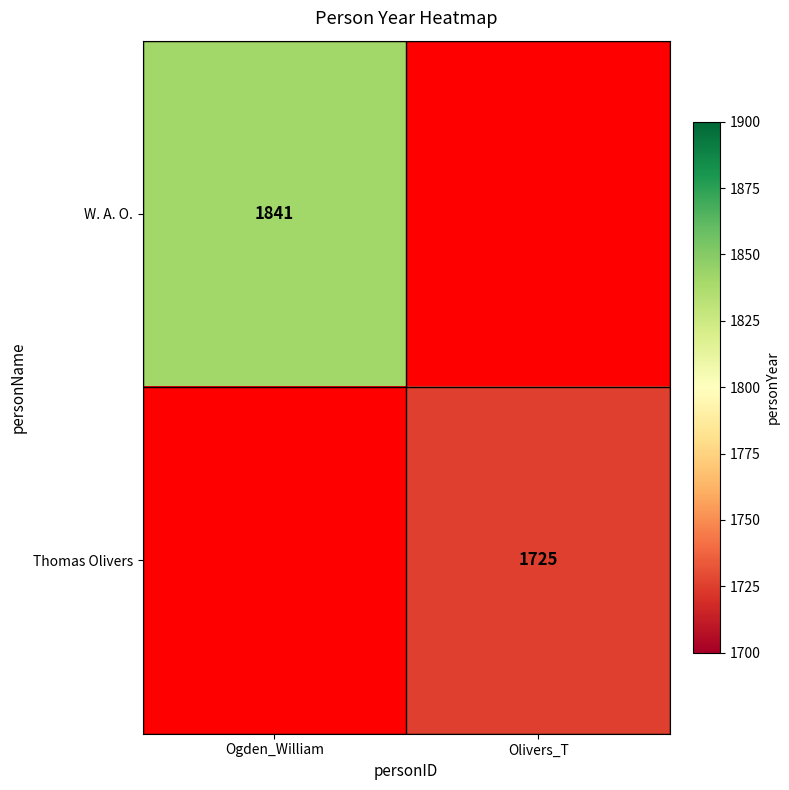

The value of W. A. O. at Ogden_William is 1841. True or false?

True